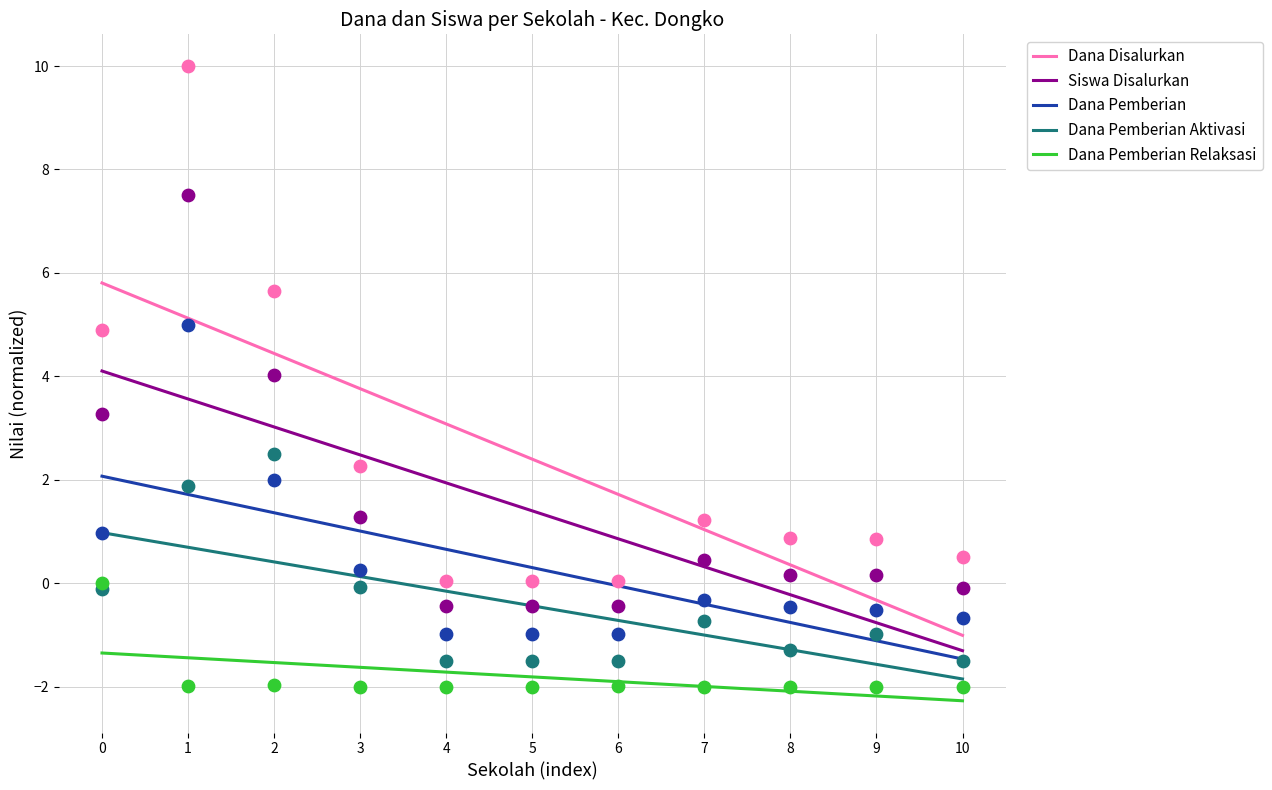

At how many categories does at least one series exceed 4?

3